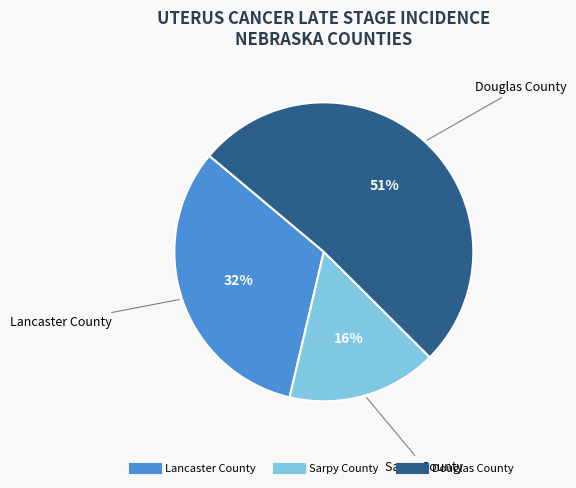

Rank the categories by value from lowest to highest.

Sarpy County, Lancaster County, Douglas County